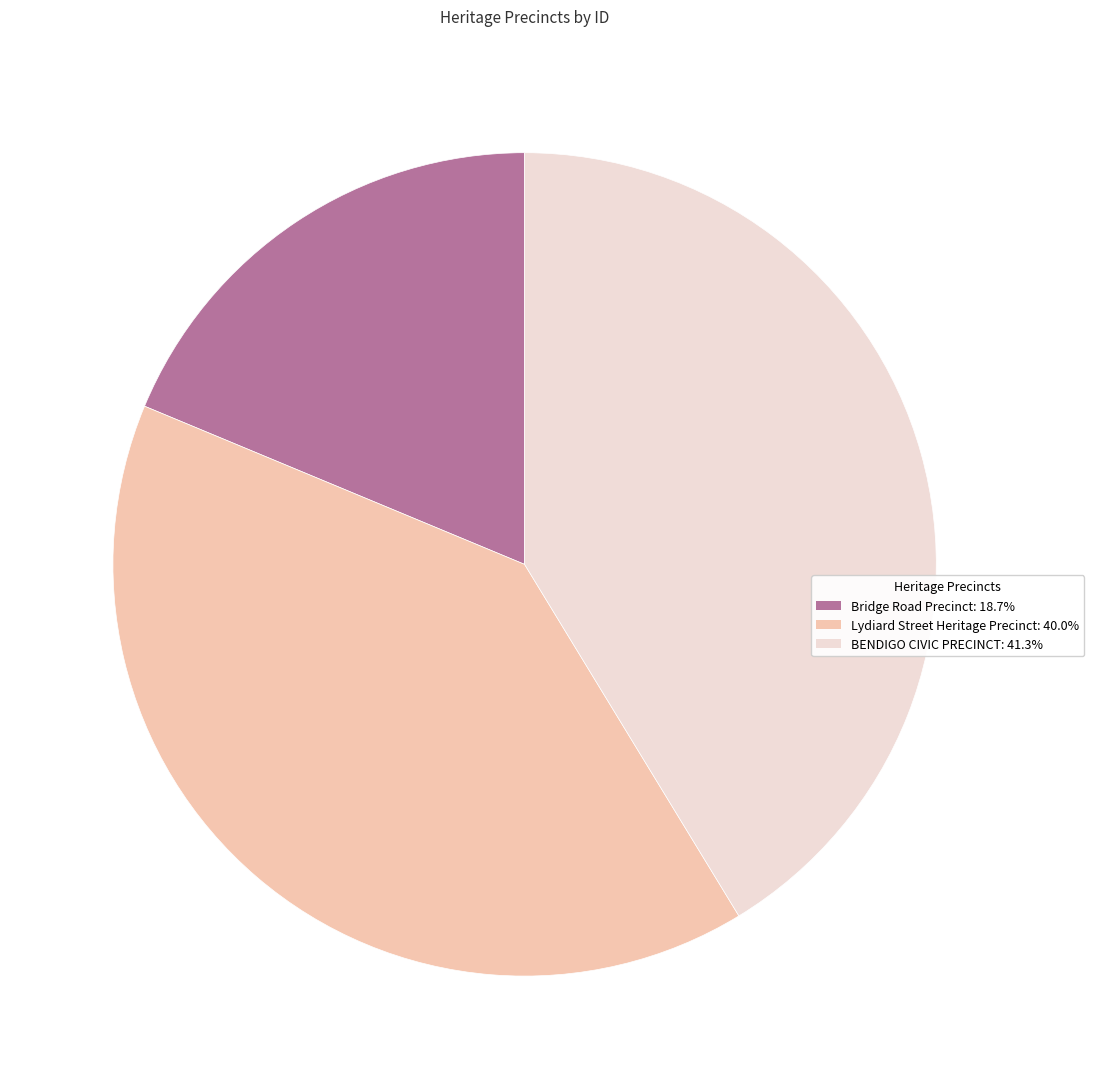

Combined, do BENDIGO CIVIC PRECINCT and Lydiard Street Heritage Precinct account for over 50%?

Yes